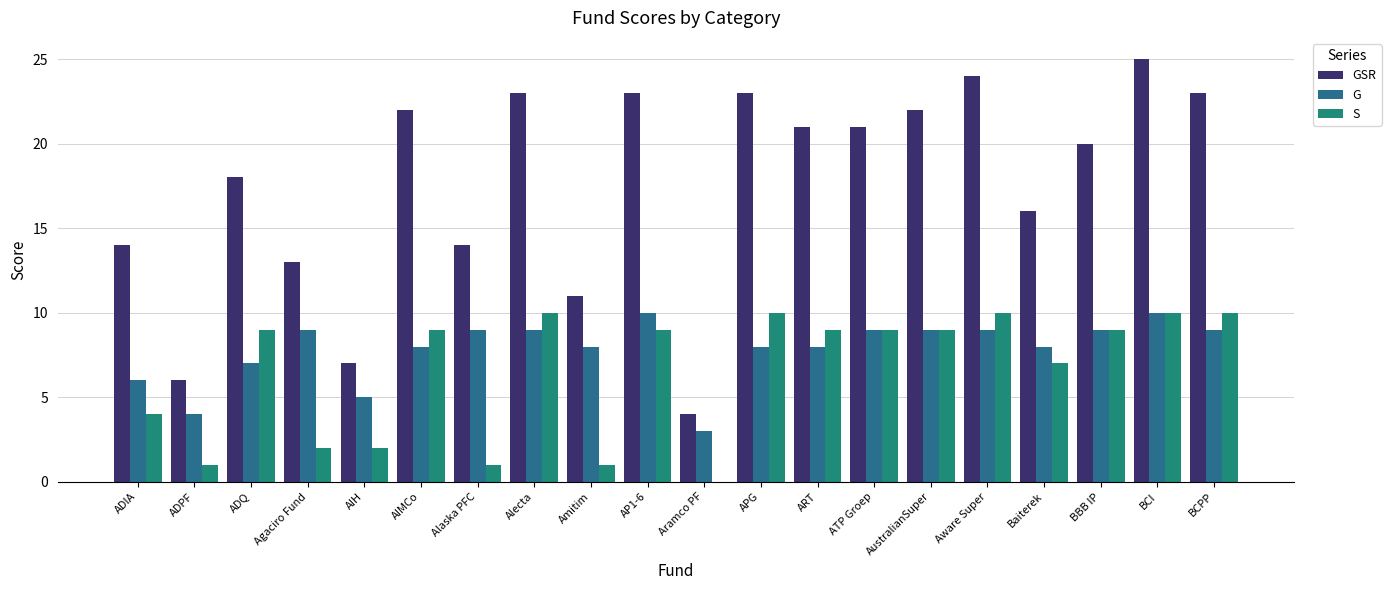

How many groups of bars are there?

20